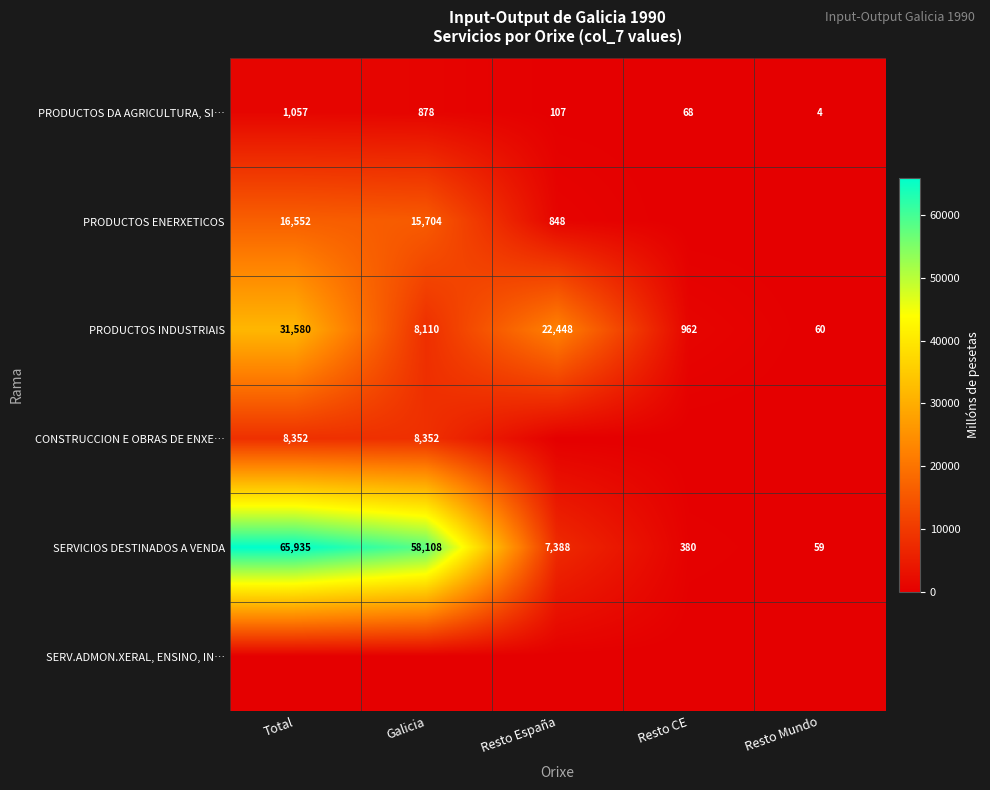

Is the value of PRODUCTOS ENERXETICOS at Galicia greater than the value of PRODUCTOS DA AGRICULTURA, SI… at Resto Mundo?

Yes